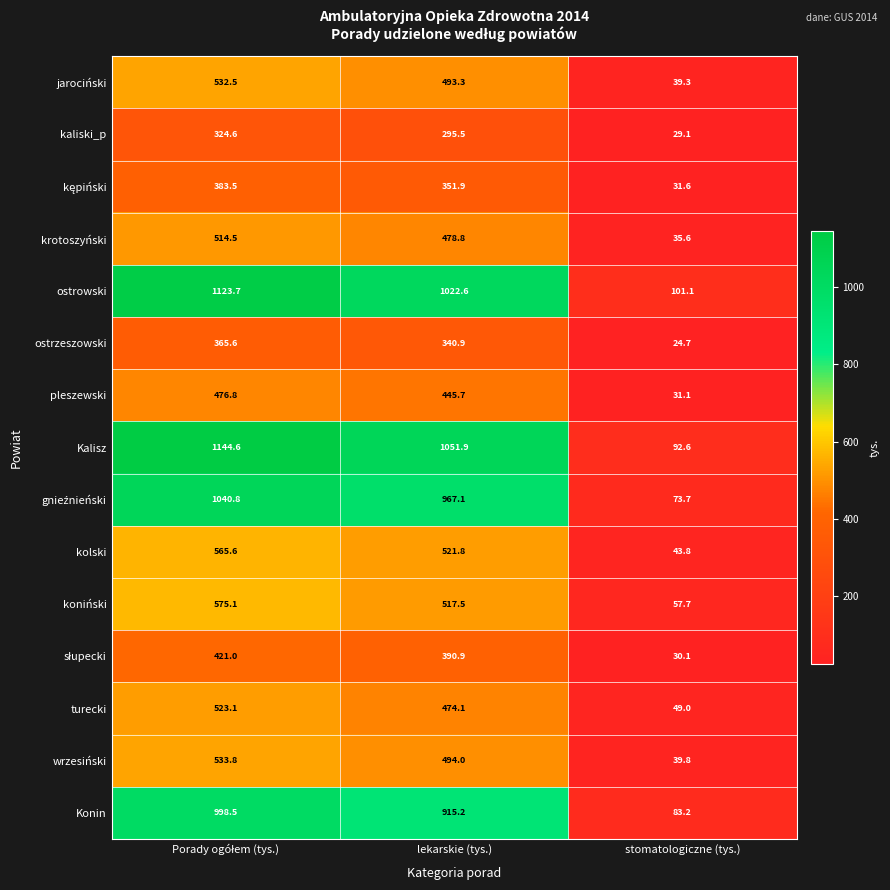

Which series has the largest range (max minus min)?

Kalisz